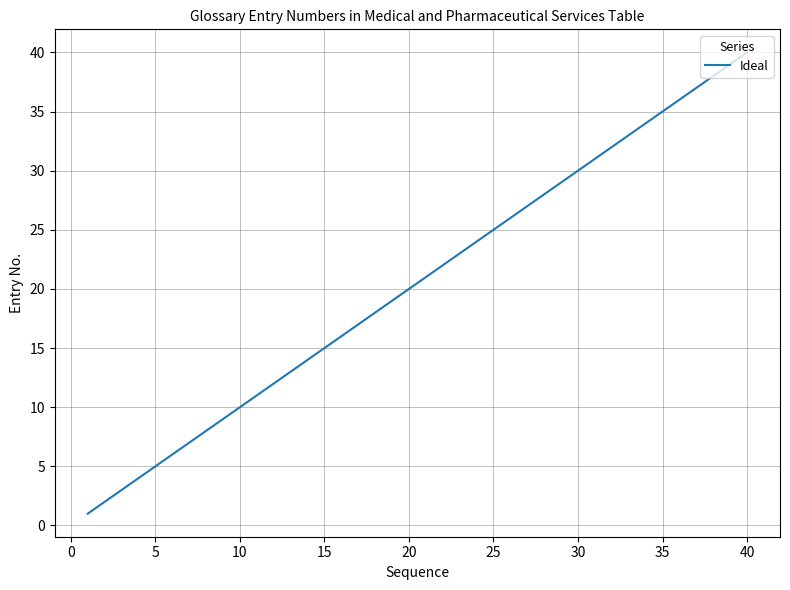

What is the difference between the maximum and minimum values?

39